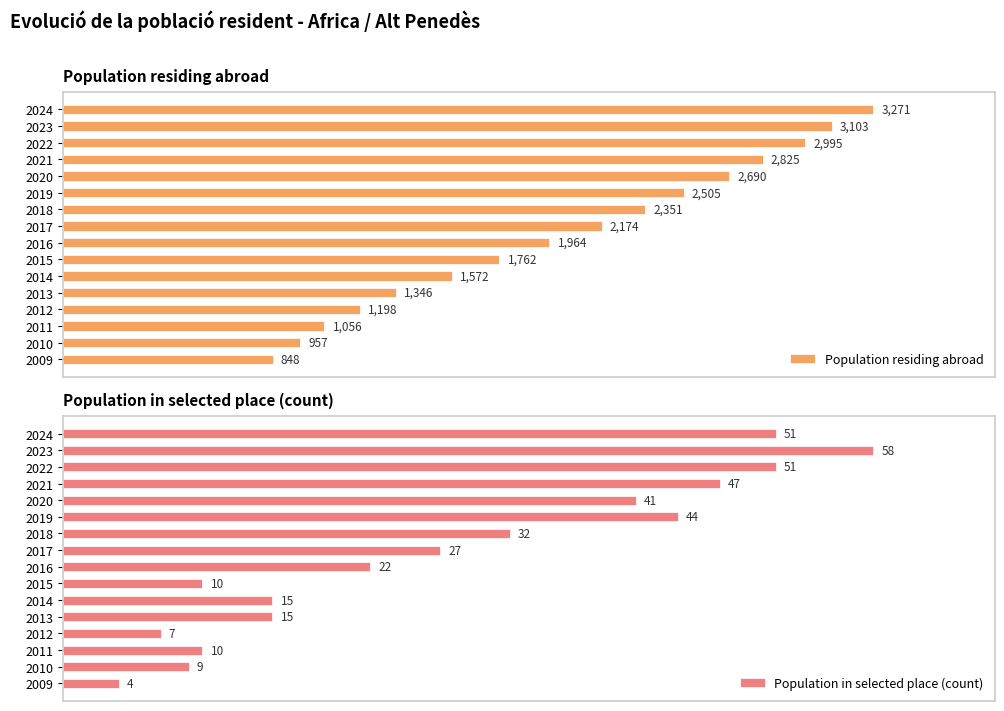

Rank the series by their average value, from highest to lowest.

Population residing abroad, Population in selected place (count)